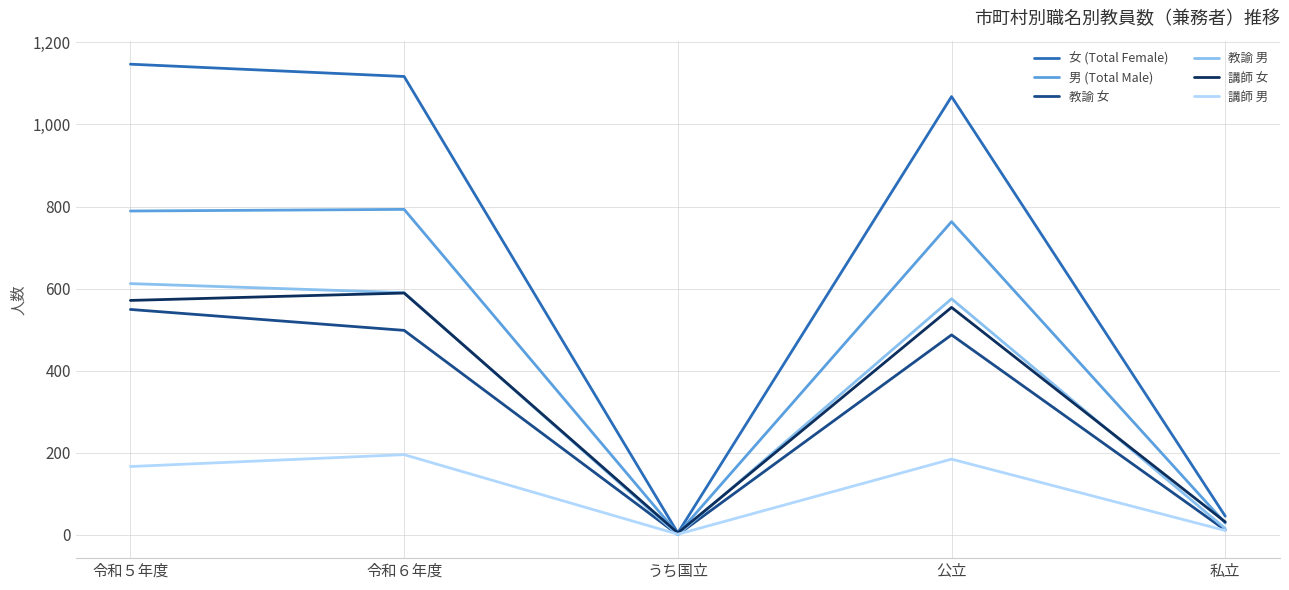

What is the difference between the highest and lowest values at うち国立?

4